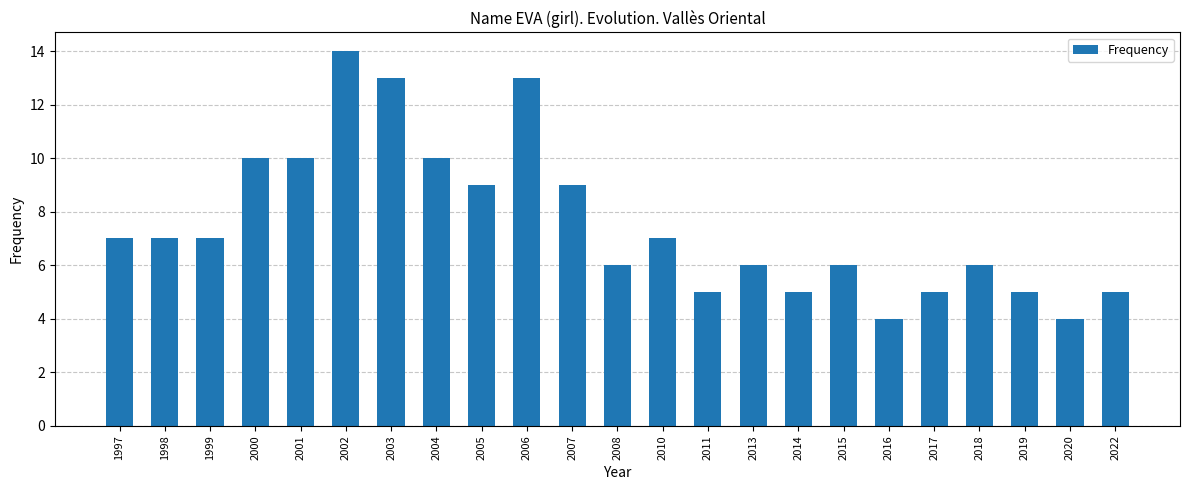

What is the sum of the values at 2013 and 2016?

10